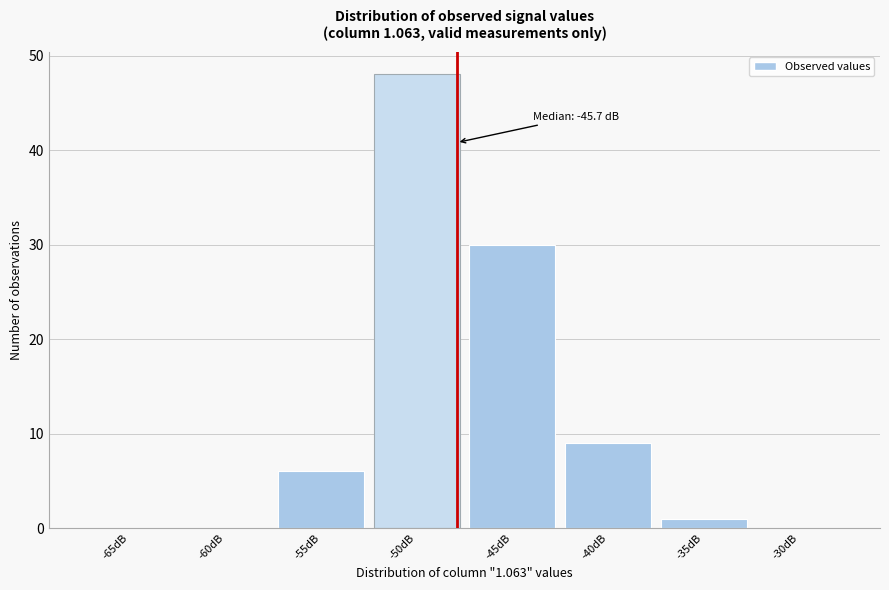

Reading left to right, extract all data points from this chart.

-65dB=0	-60dB=0	-55dB=6	-50dB=48	-45dB=30	-40dB=9	-35dB=1	-30dB=0